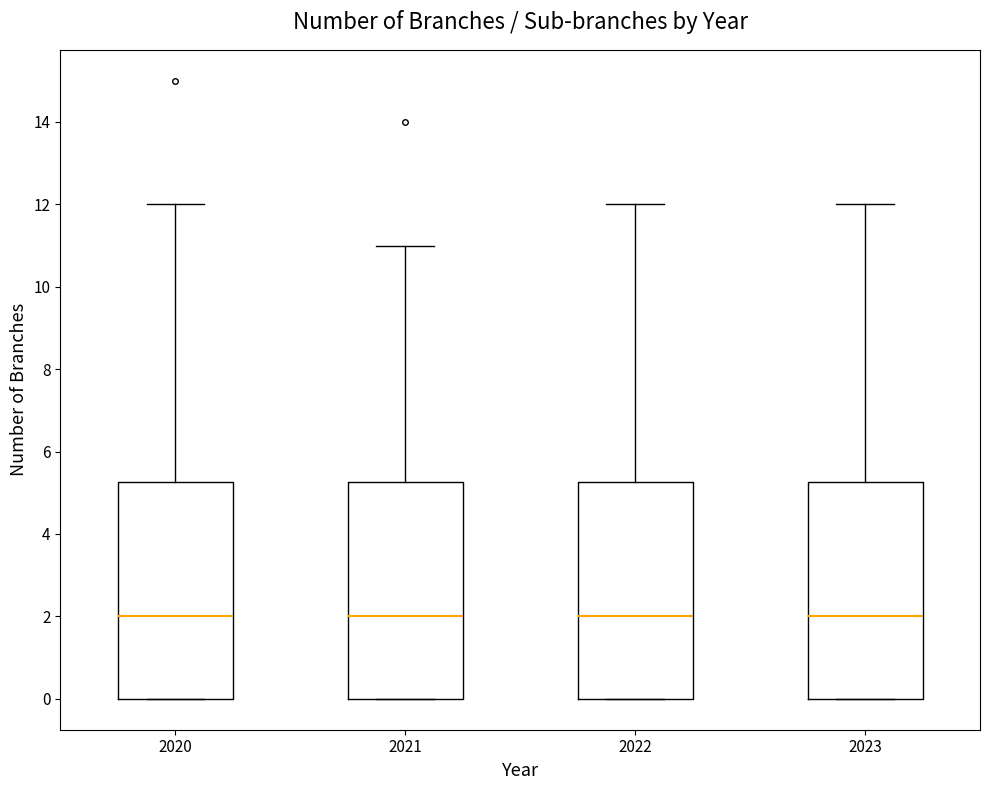

Reading left to right, transcribe this box plot: for each box, give where its median line is, the range the box spans, and where its two whiskers end, as read against the y-axis. The values are not printed on the chart, so give them approximately, as read against the axis.

2020: median 2.0, box 0.0 to 5.2, whiskers 0.0 to 12.0
2021: median 2.0, box 0.0 to 5.2, whiskers 0.0 to 11.0
2022: median 2.0, box 0.0 to 5.2, whiskers 0.0 to 12.0
2023: median 2.0, box 0.0 to 5.2, whiskers 0.0 to 12.0